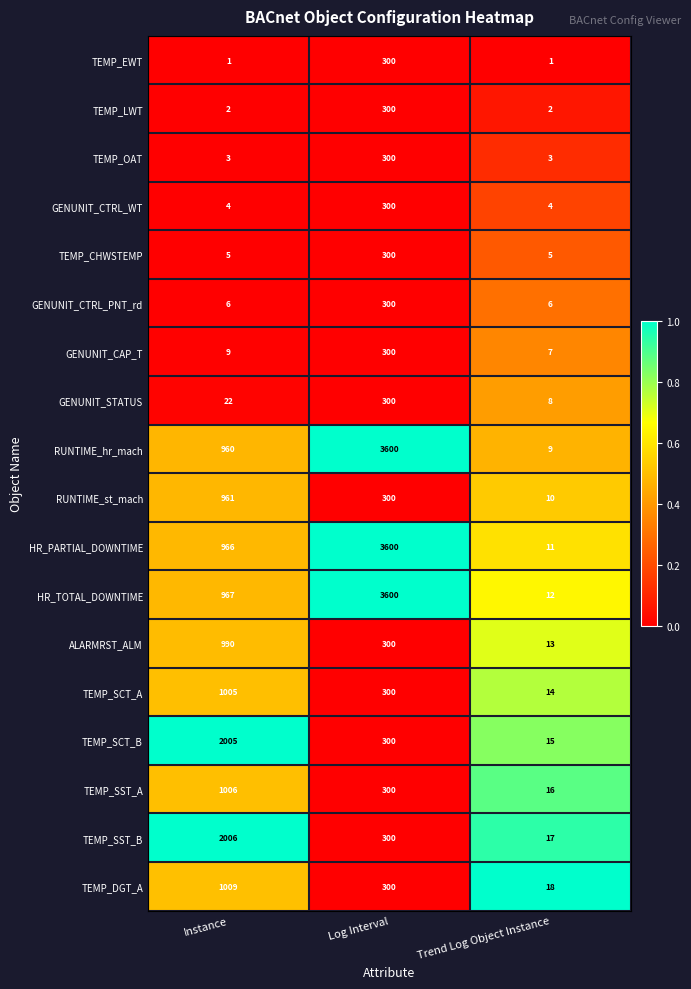

Which series has the largest total across all categories?

HR_TOTAL_DOWNTIME